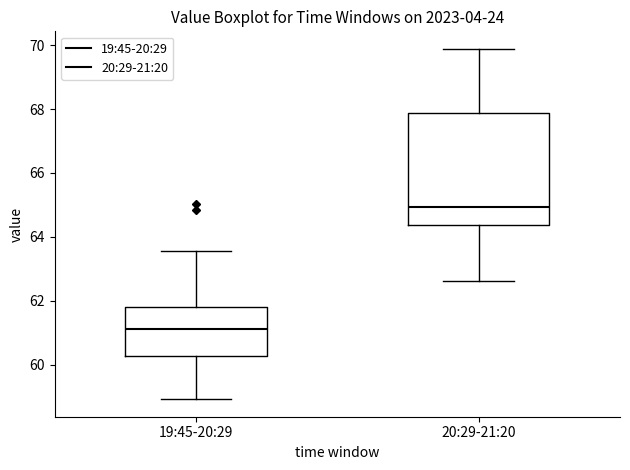

Reading left to right, transcribe this box plot: for each box, give where its median line is, the range the box spans, and where its two whiskers end, as read against the y-axis. The values are not printed on the chart, so give them approximately, as read against the axis.

19:45-20:29: median 61.2, box 60.2 to 61.8, whiskers 59.0 to 63.6
20:29-21:20: median 65.0, box 64.4 to 67.8, whiskers 62.6 to 69.8